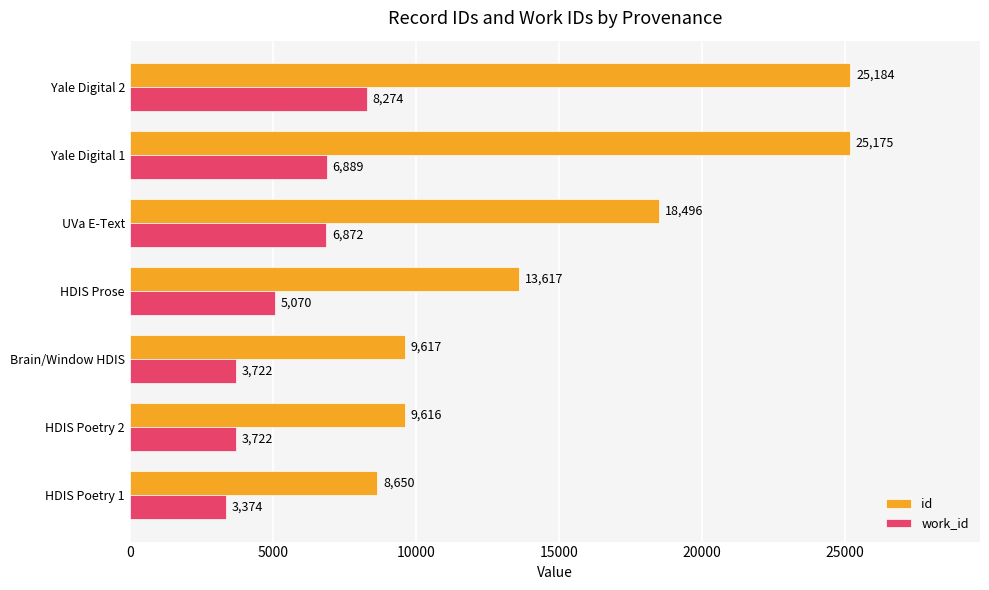

At which label is id closest to 16917?

UVa E-Text